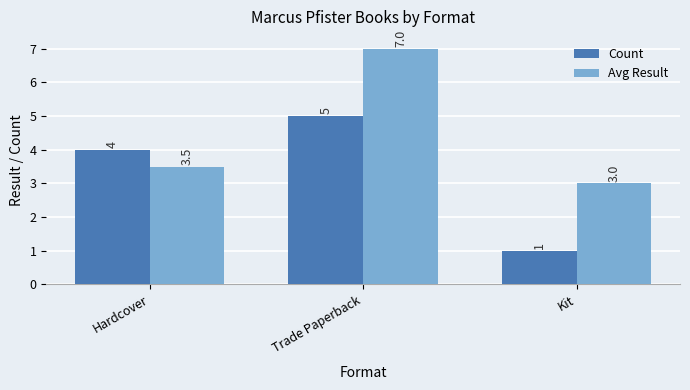

What is the spread (max minus min) of values at Kit?

2.0